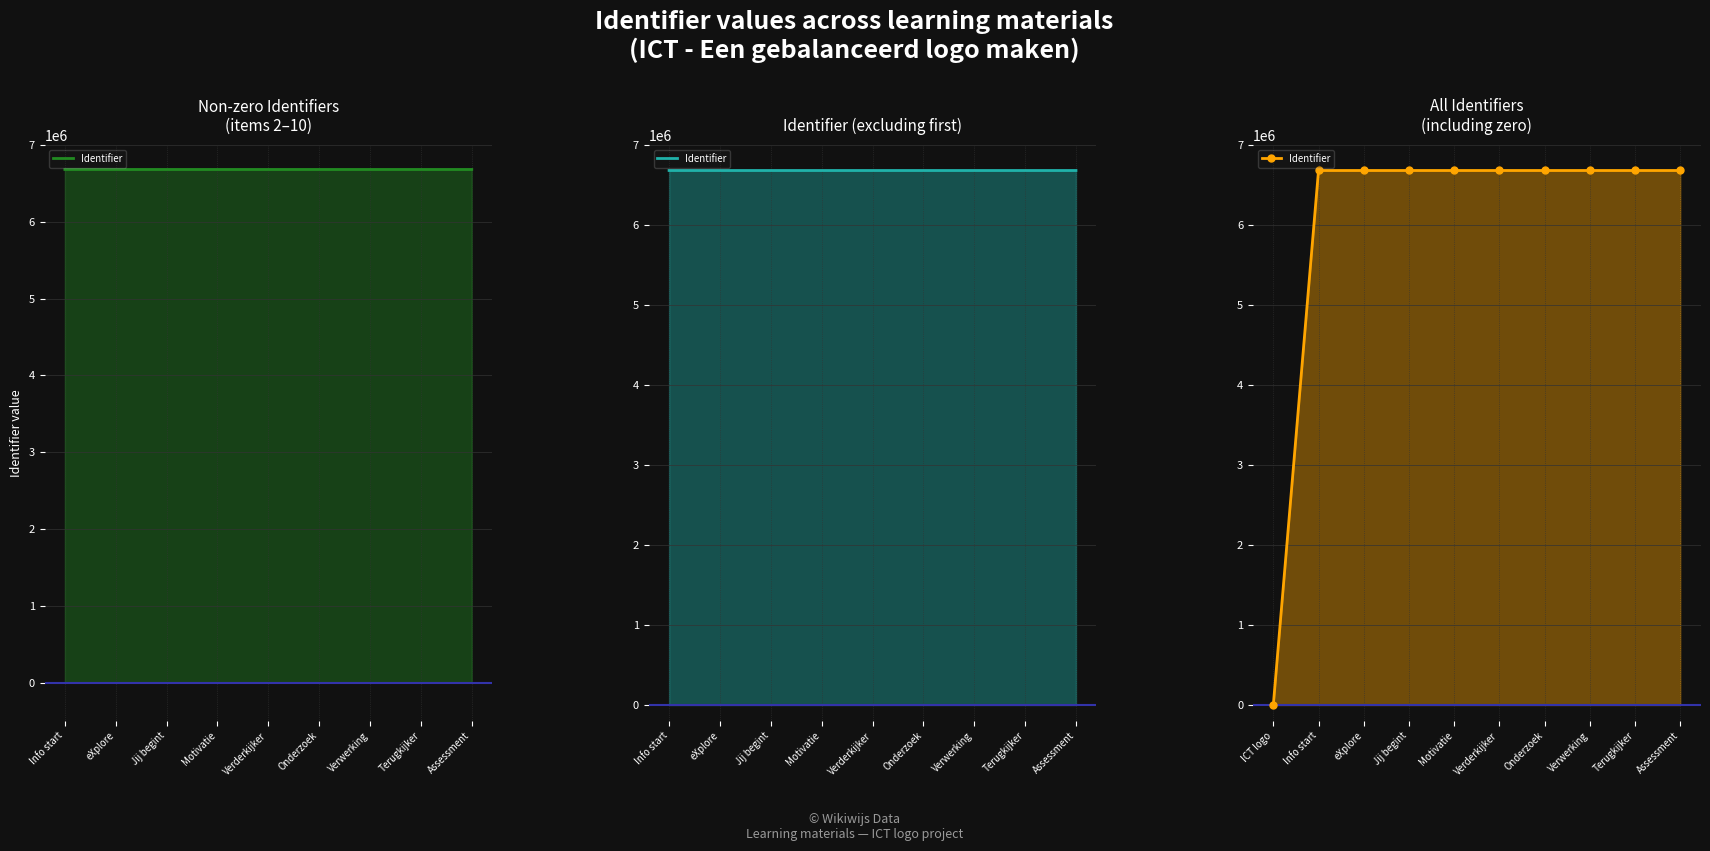

Rank the categories by value from highest to lowest.

Assessment, Terugkijker, Verwerking, Onderzoek, Verderkijker, Motivatie, Jij begint, eXplore, Info start, ICT logo